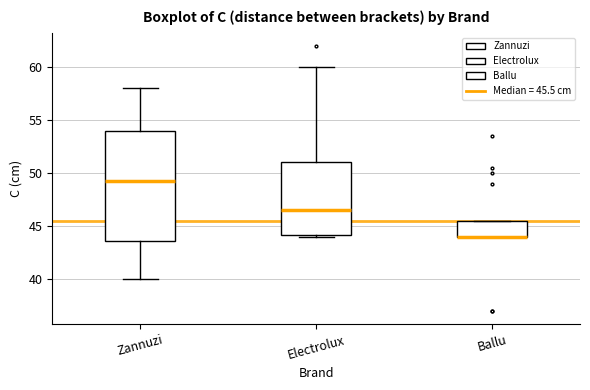

Which box is the tallest, from its lower edge to its upper edge?

Zannuzi